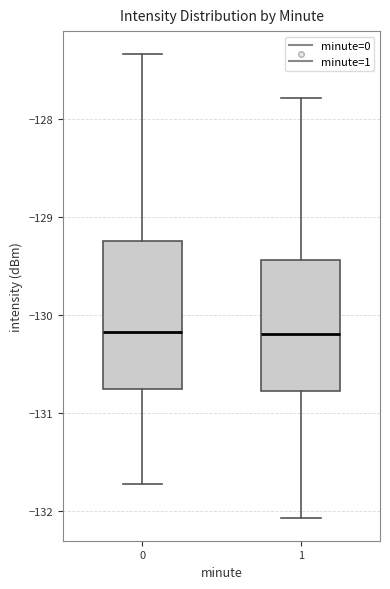

Which box is the tallest, from its lower edge to its upper edge?

0